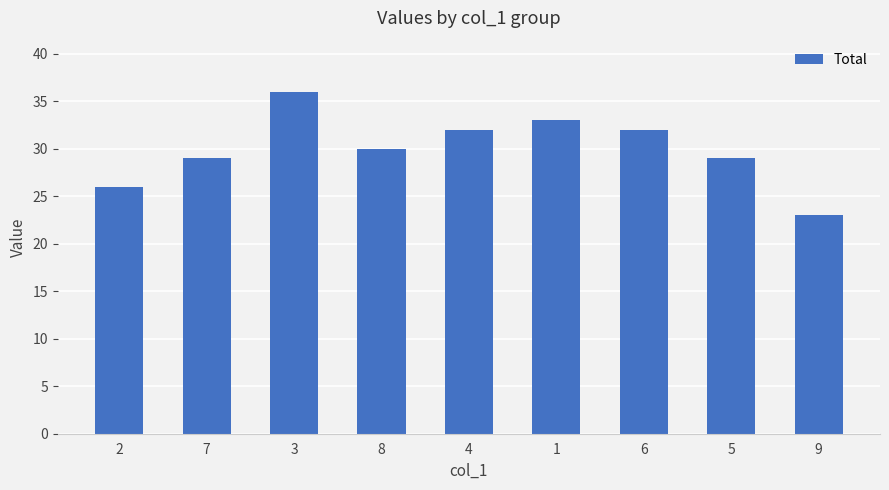

The value at 6 is 32. True or false?

True